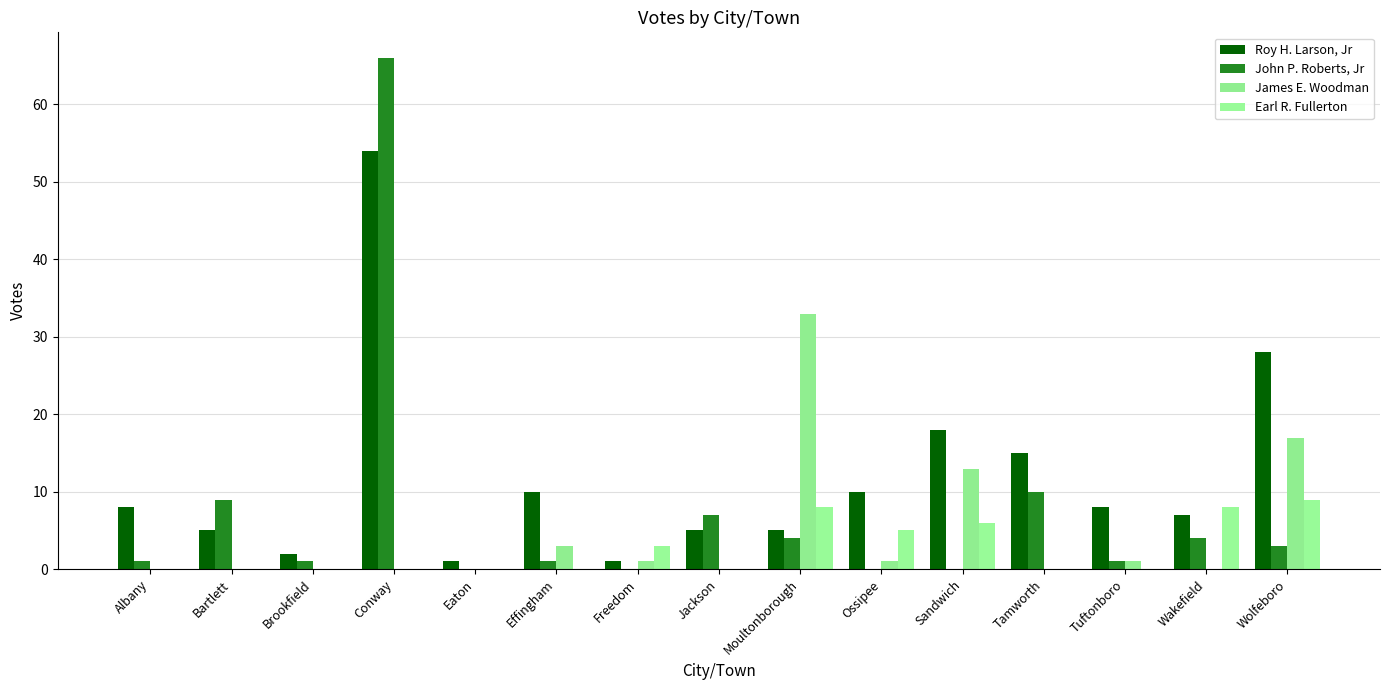

Is the value of Roy H. Larson, Jr at Wolfeboro greater than the value of James E. Woodman at Jackson?

Yes